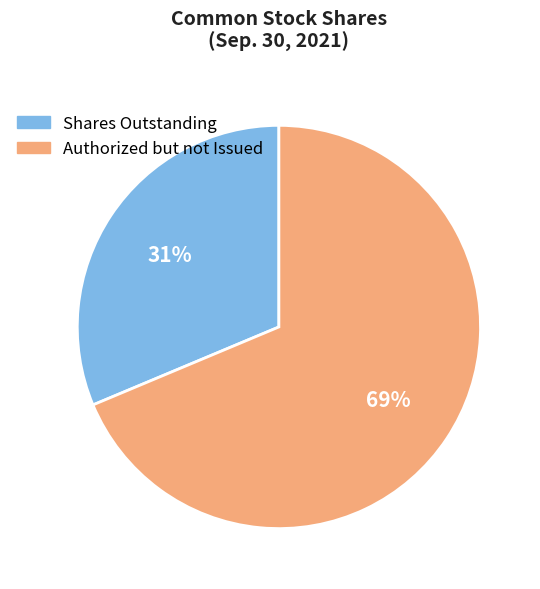

Is there a majority slice in this chart?

Yes